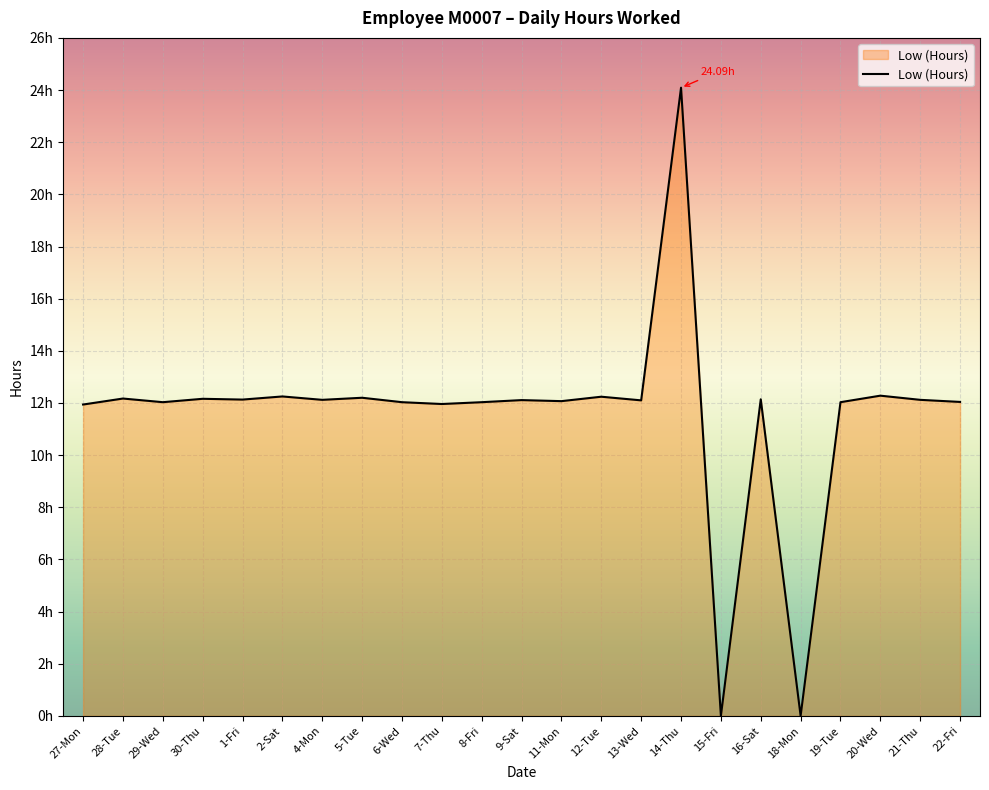

Is this an area chart (filled region under the line)?

Yes